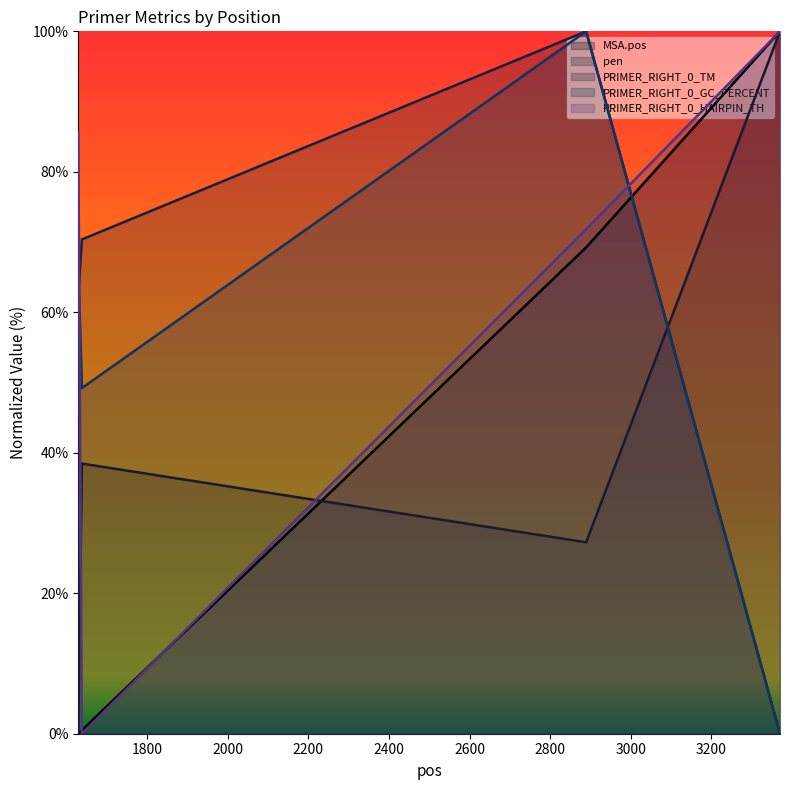

At which category does the chart reach its peak across all series?

3370